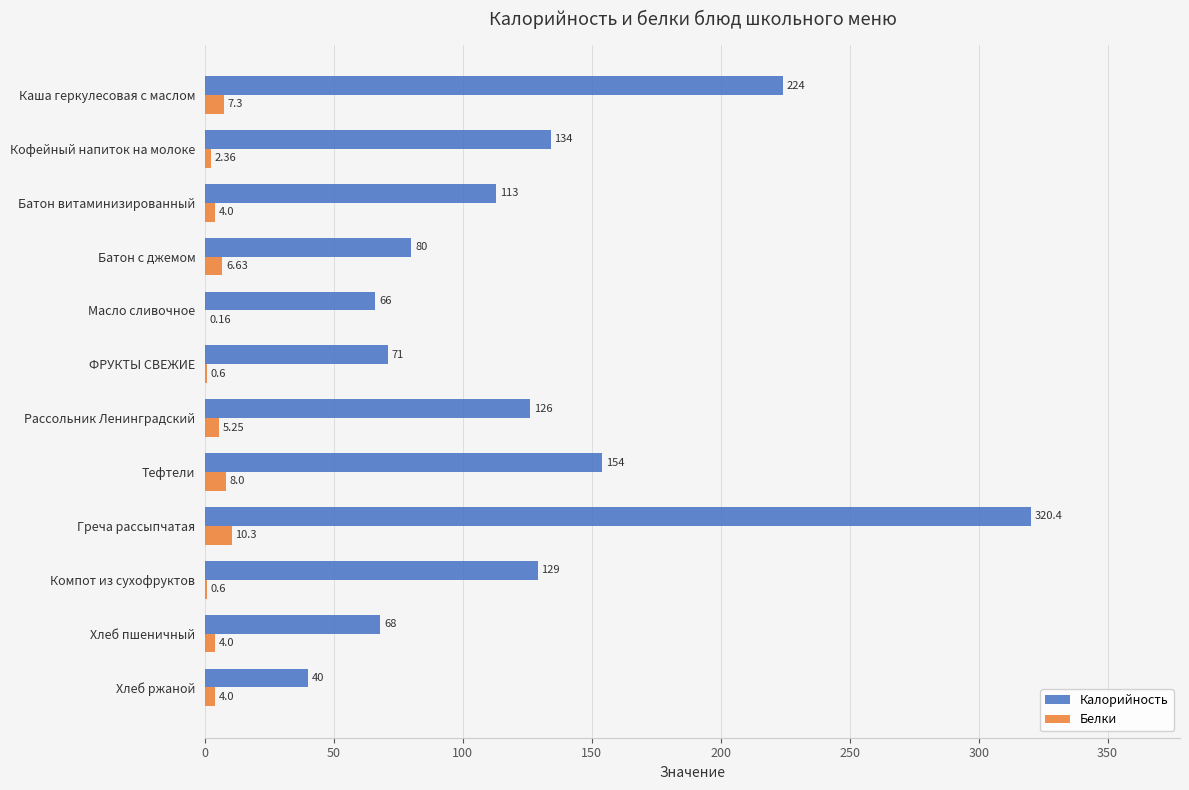

At which category is the sum across all series the highest?

Греча рассыпчатая